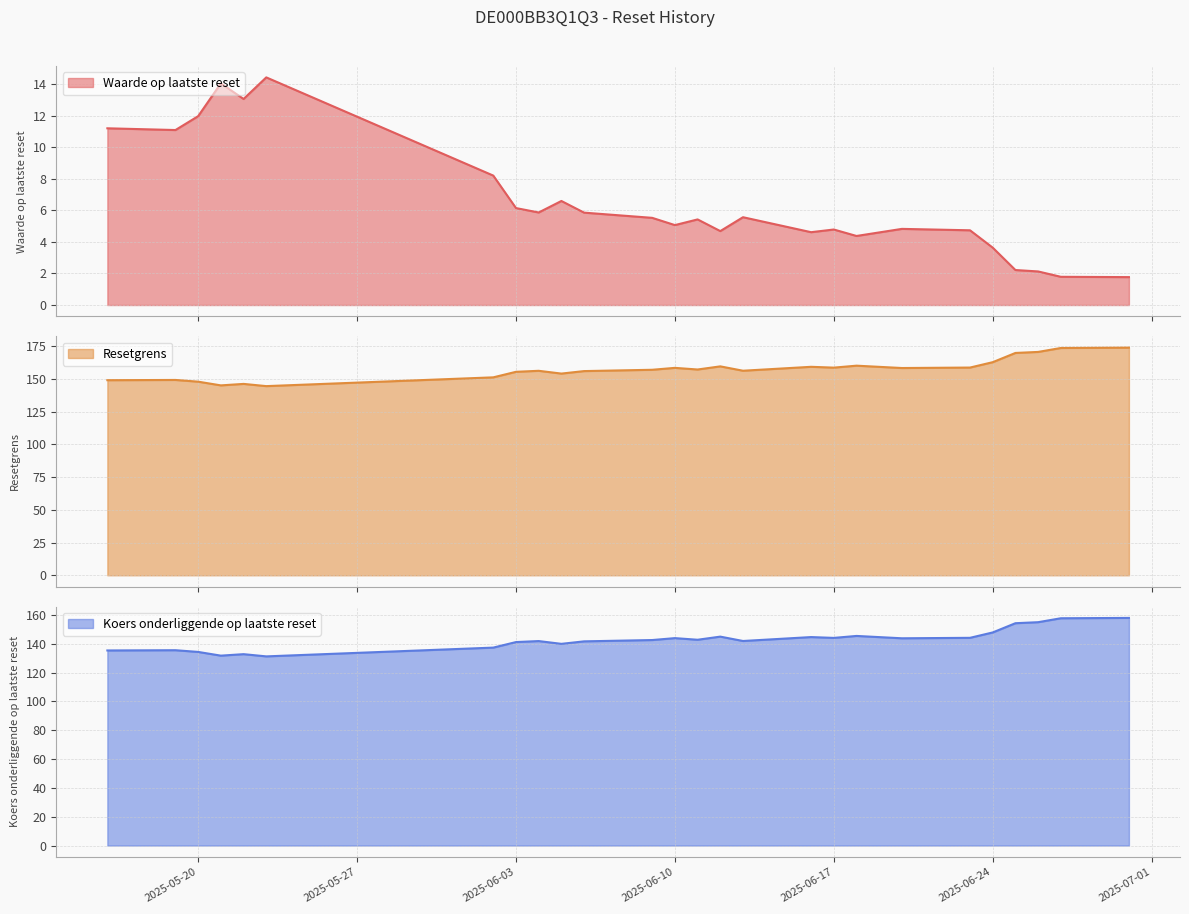

What are all the series names shown in the legend?

Waarde op laatste reset, Resetgrens, Koers onderliggende op laatste reset